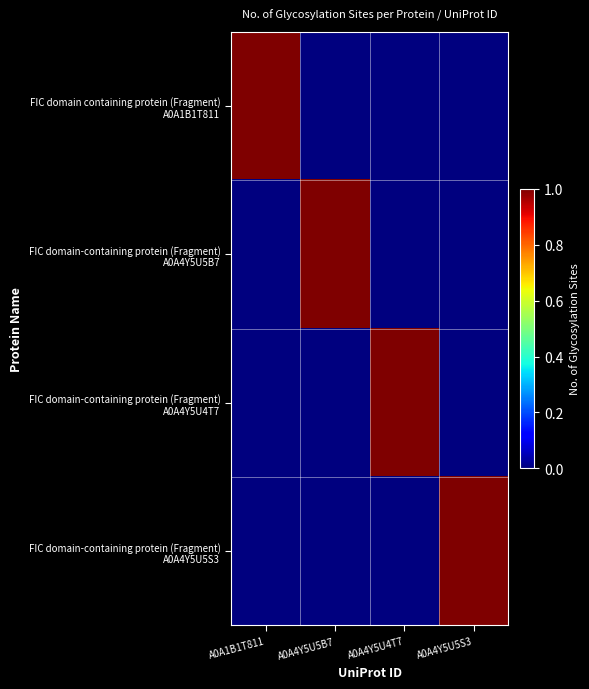

What is the spread (max minus min) of values at A0A1B1T811?

1